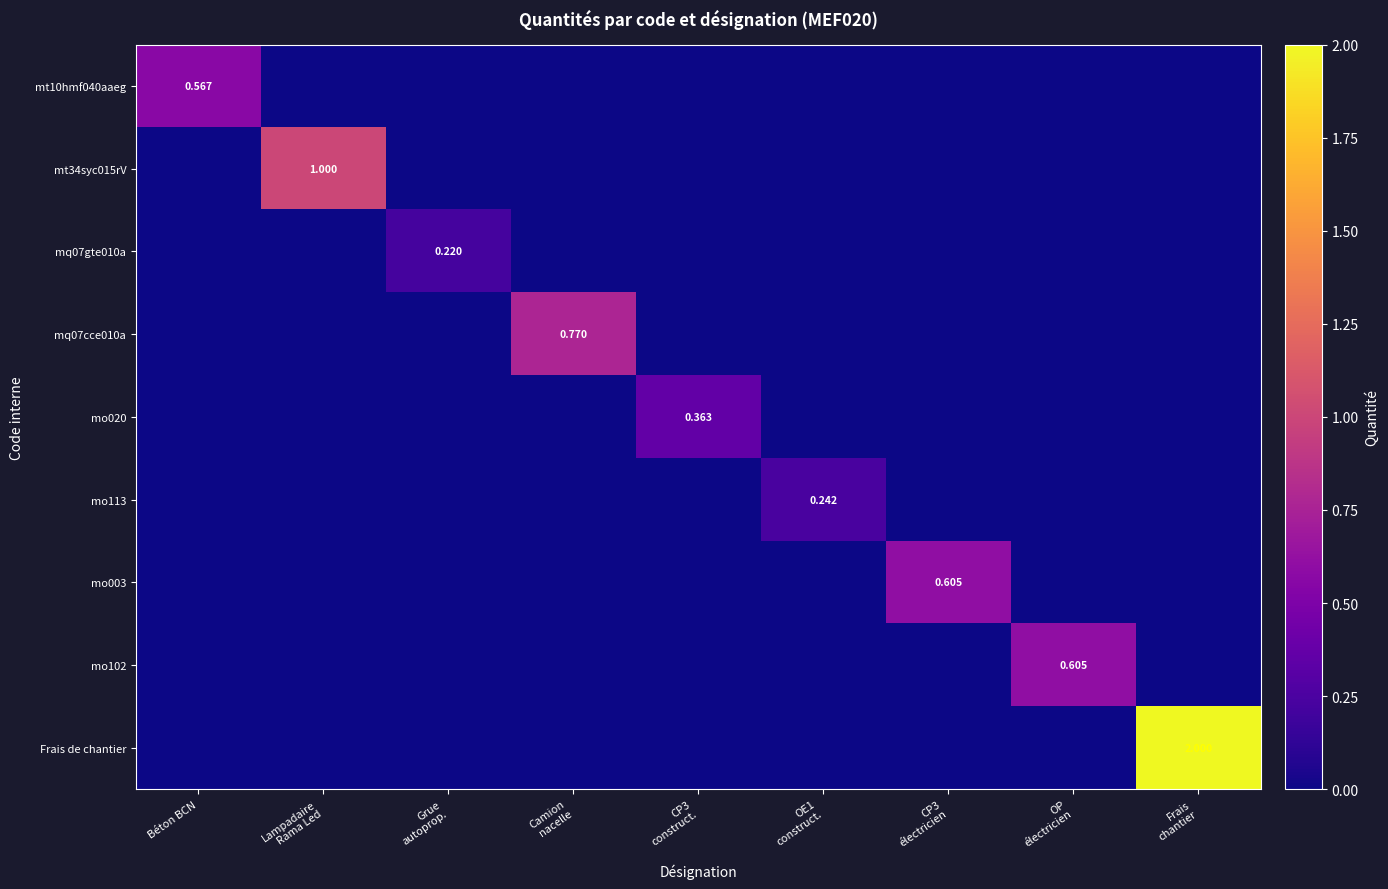

List the series in order of their peak value, lowest first.

mq07gte010a, mo113, mo020, mt10hmf040aaeg, mo003, mo102, mq07cce010a, mt34syc015rV, Frais de chantier